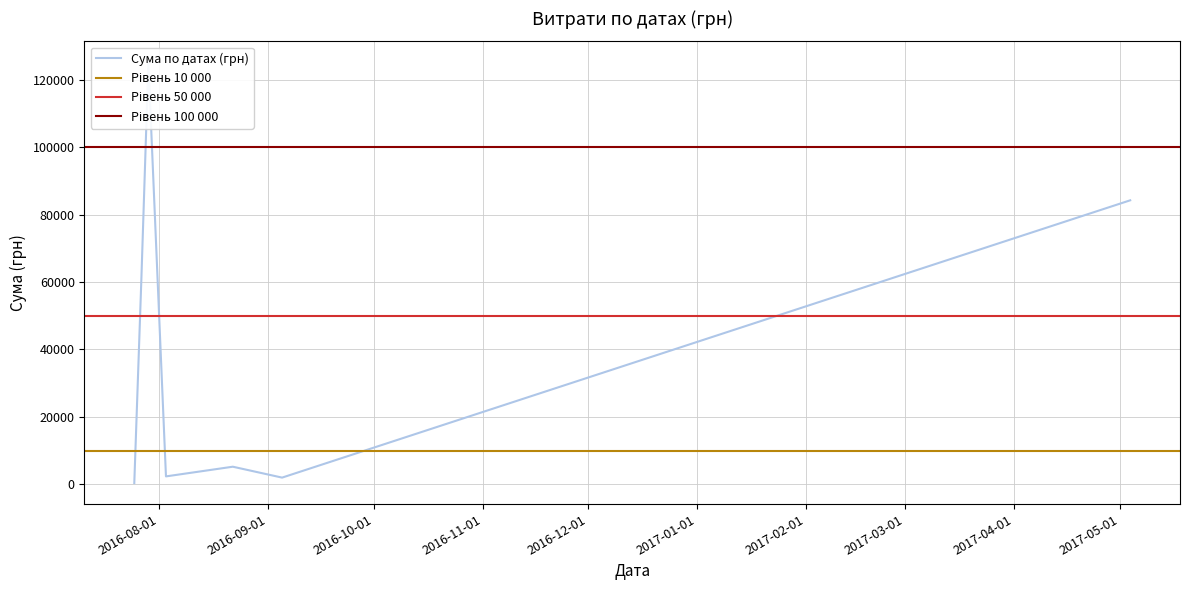

Which category has the highest value across all series?

29.07.2016